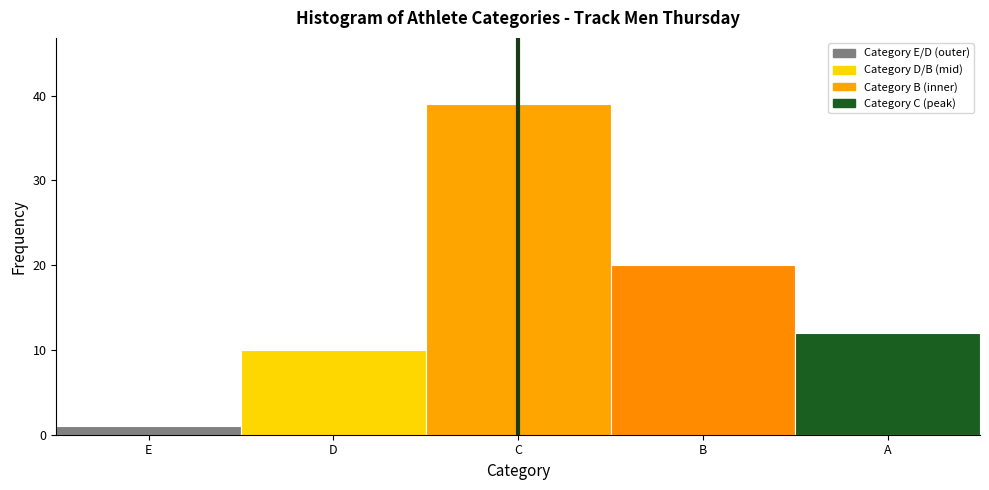

Reading left to right, extract all data points from this chart.

E=1	D=10	C=39	B=20	A=12